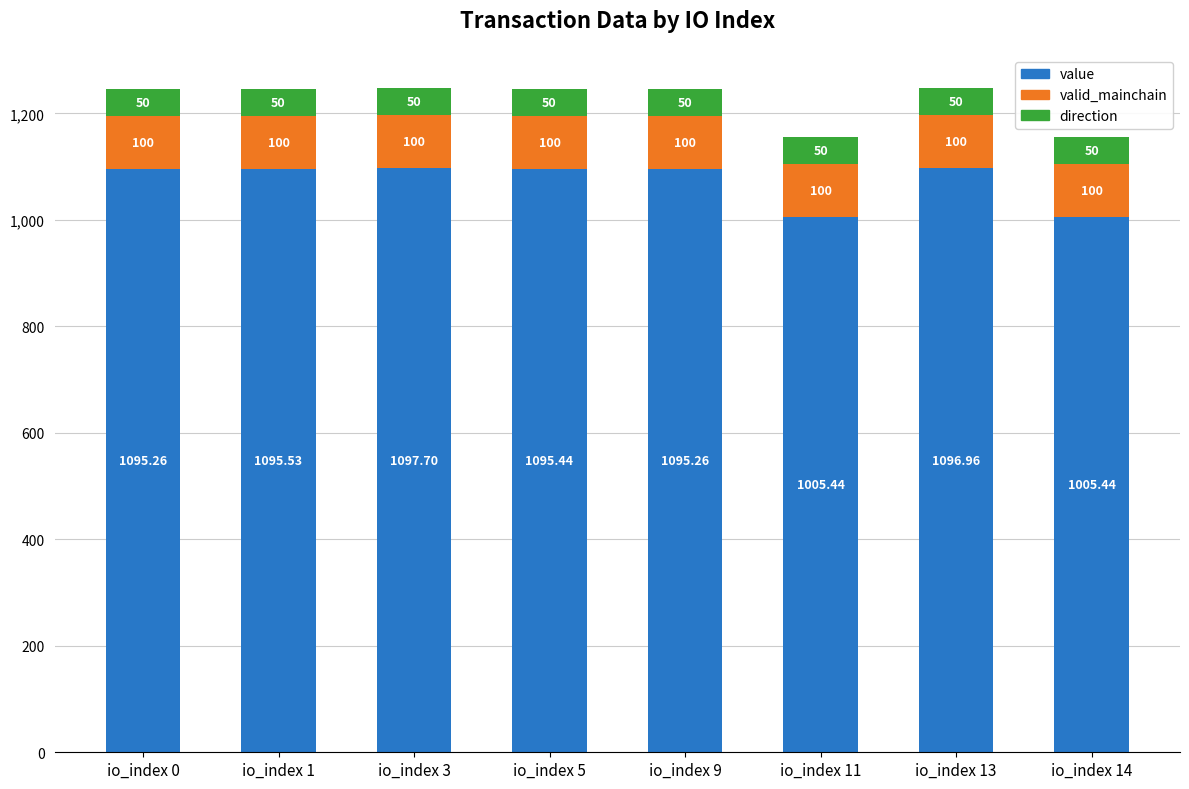

List the series in order of their peak value, highest first.

value, valid_mainchain, direction